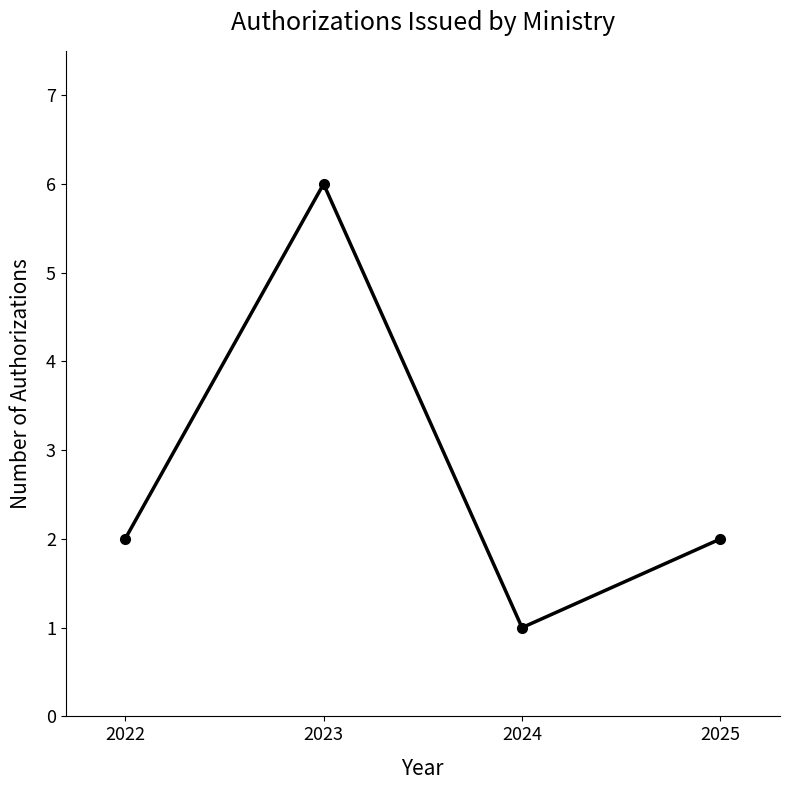

Reading left to right, extract all data points from this chart.

2022=2	2023=6	2024=1	2025=2